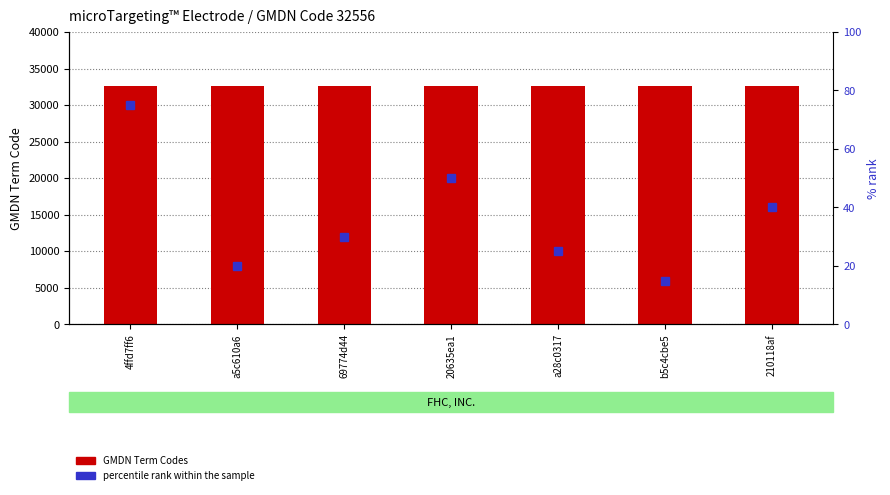

Which has a higher value, 4ffd7ff6 or a5c610a6?

4ffd7ff6